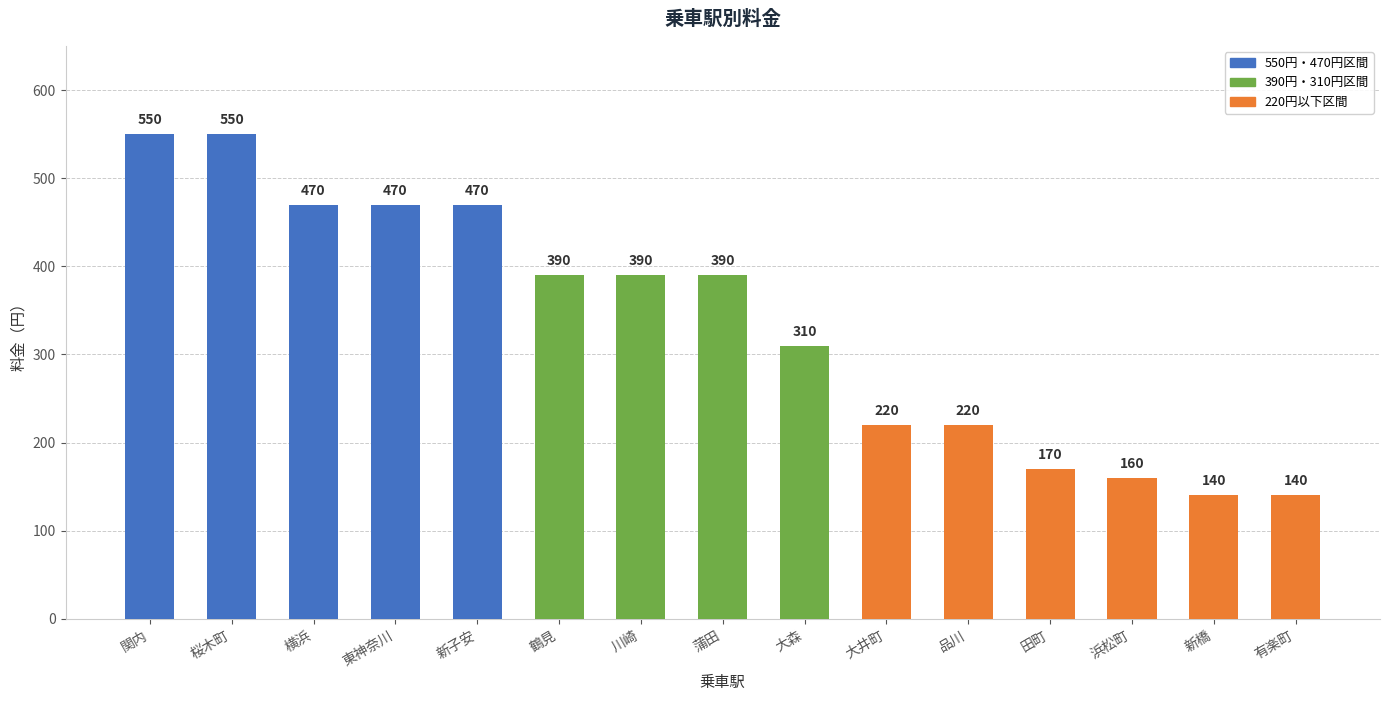

What is the label of the 7th bar from the left?

川崎